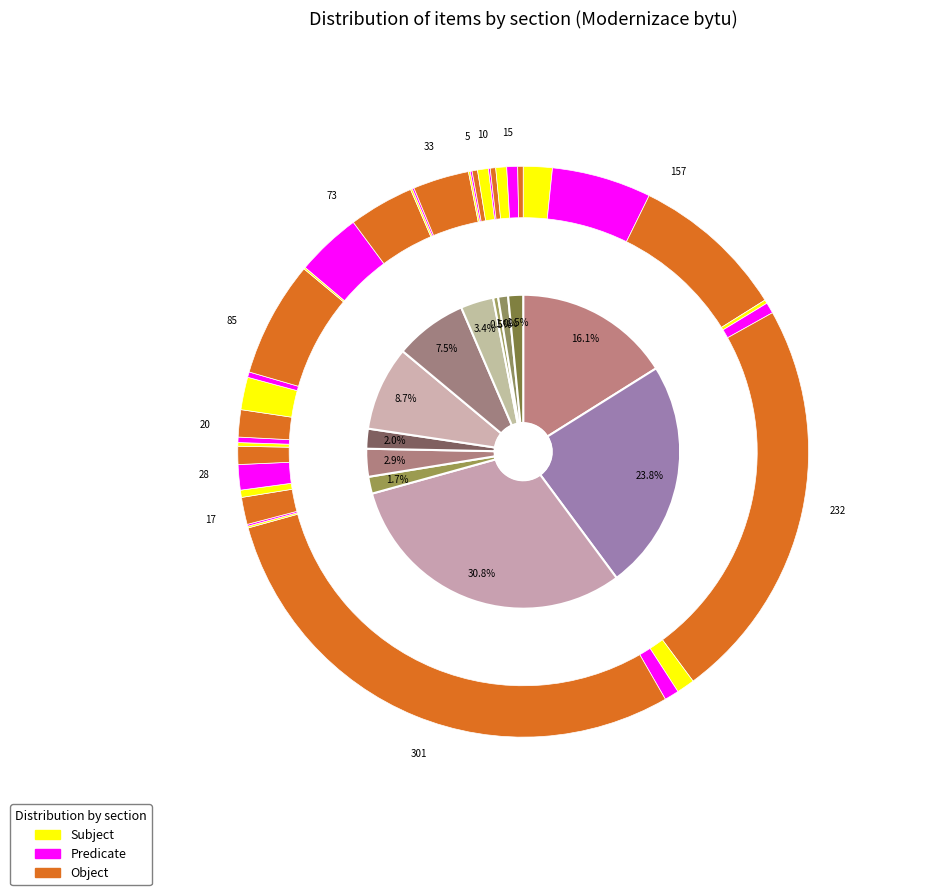

What portion of the pie excludes Rámeček pětinásobný?

91.2%